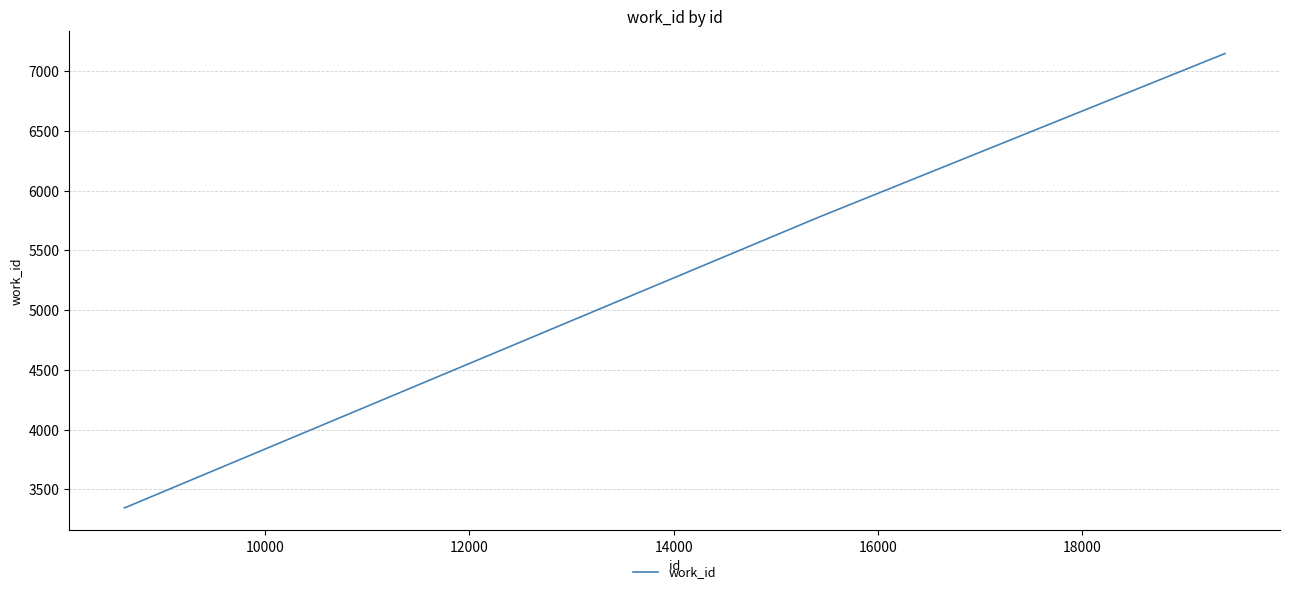

What is the maximum value shown in the chart?

7147